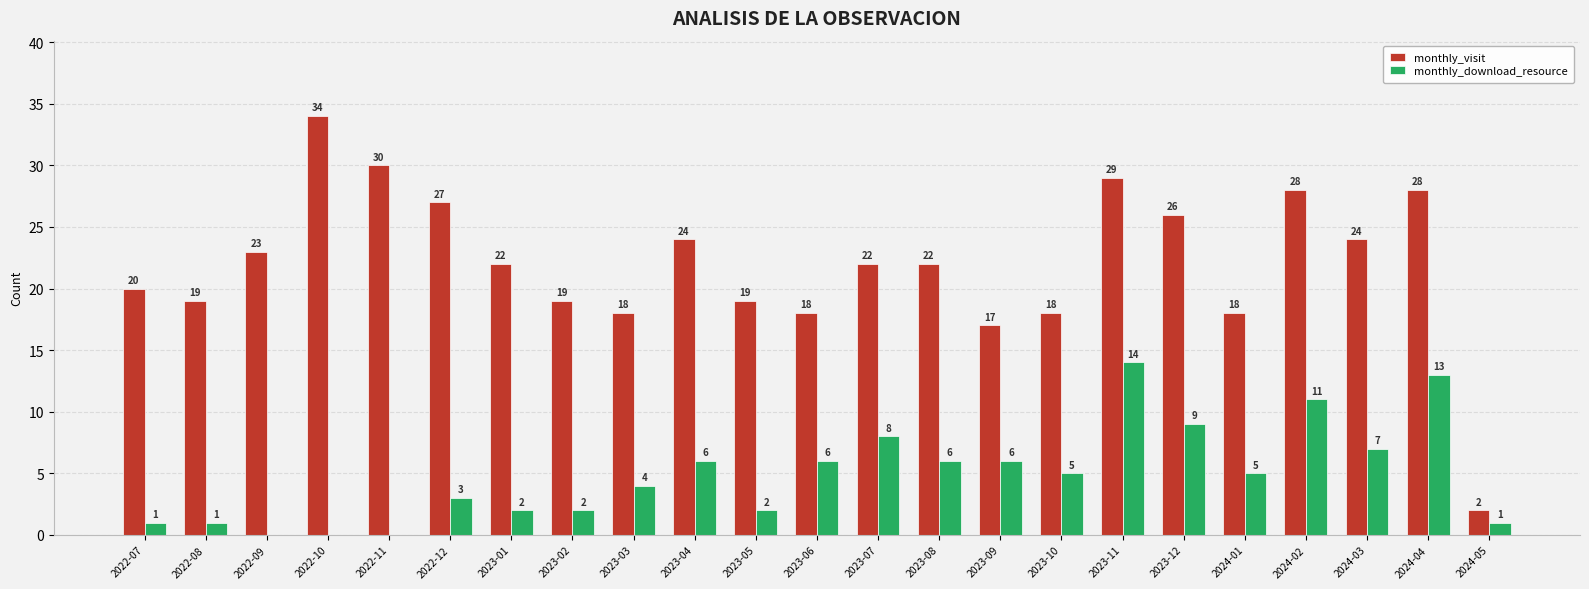

How many groups of bars are there?

23